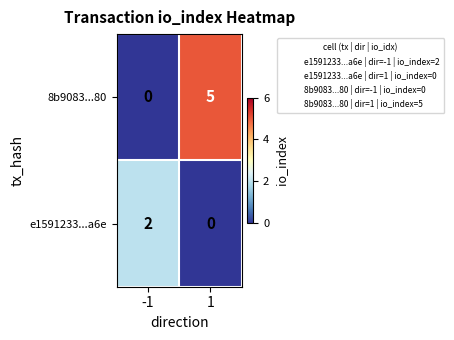

What is the difference between the 8b9083...80 values at 1 and -1?

5